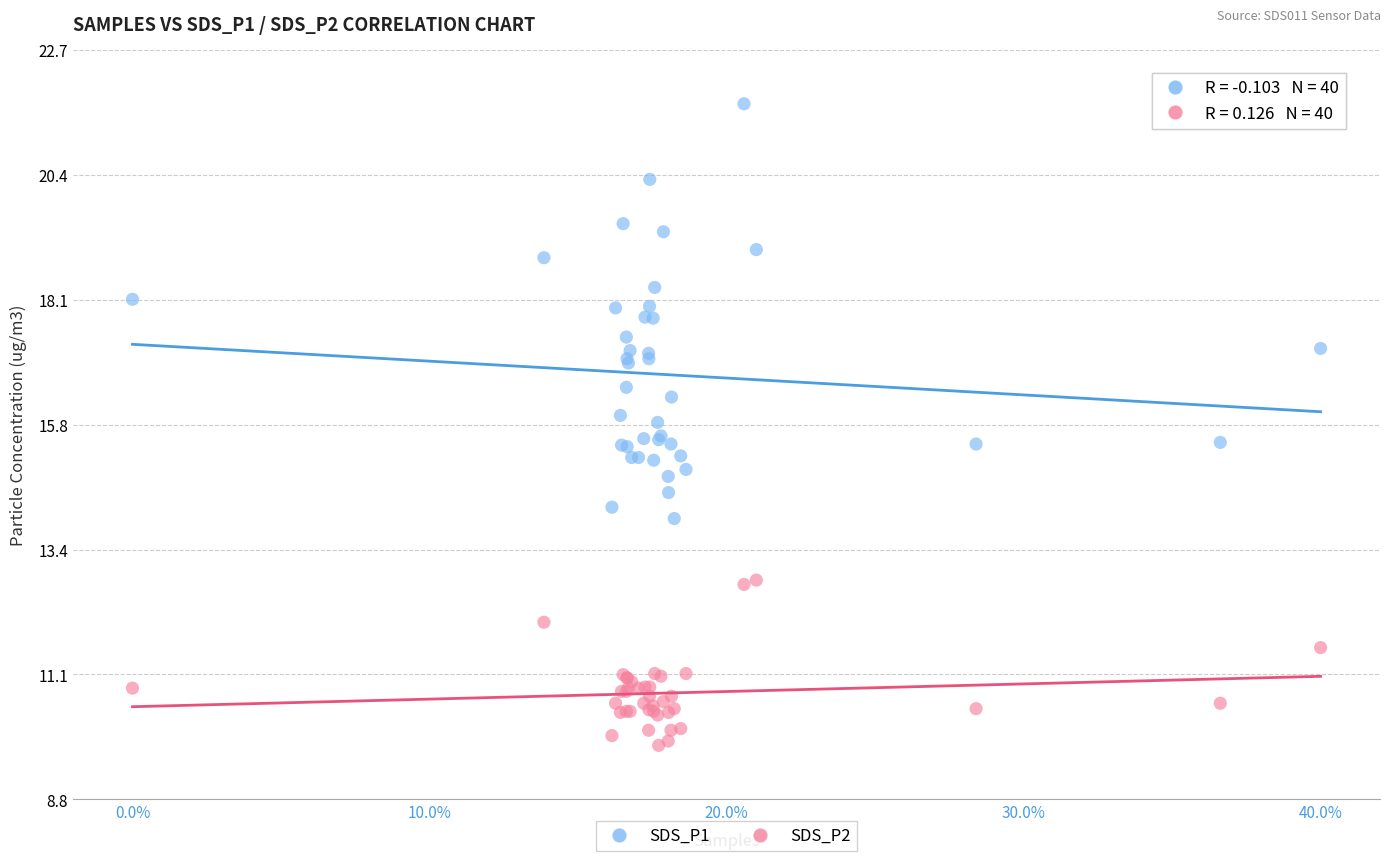

What are all the series names shown in the legend?

SDS_P1, SDS_P2